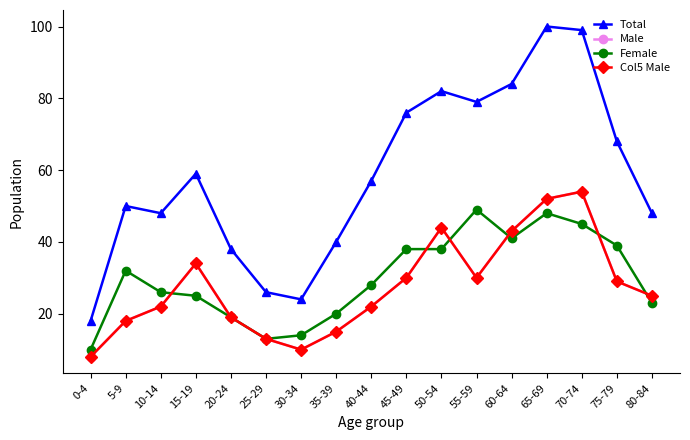

What position from the right is 0-4?

17